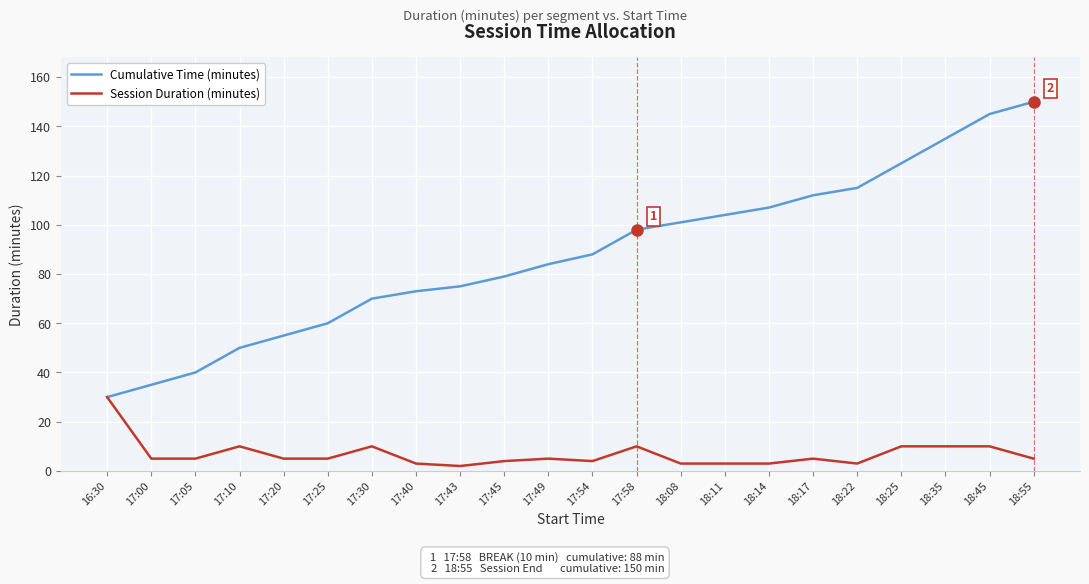

What is the smallest value displayed?

2